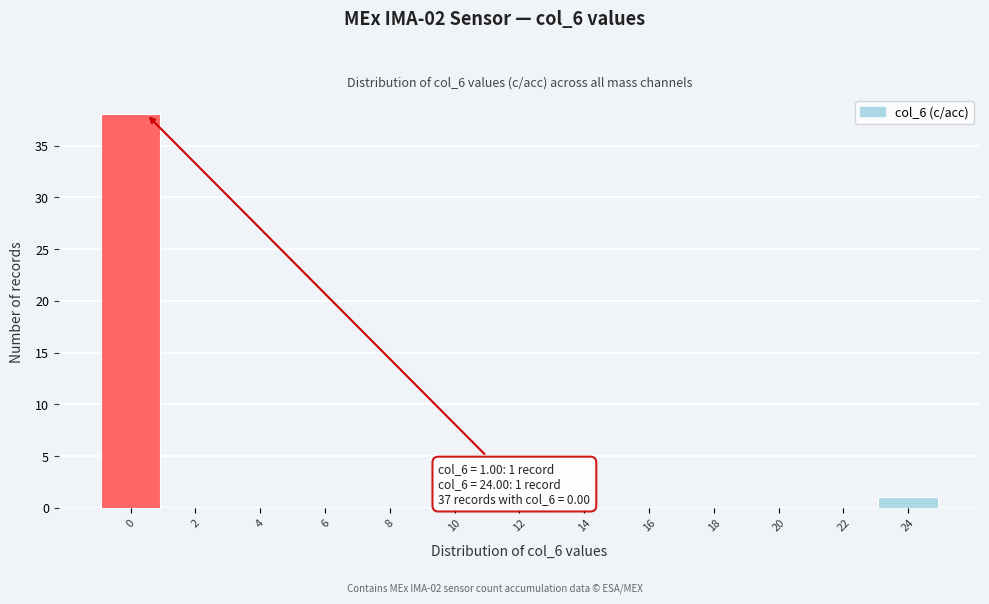

Reading left to right, list all the values displayed in this chart.

0=38	2=0	4=0	6=0	8=0	10=0	12=0	14=0	16=0	18=0	20=0	22=0	24=1